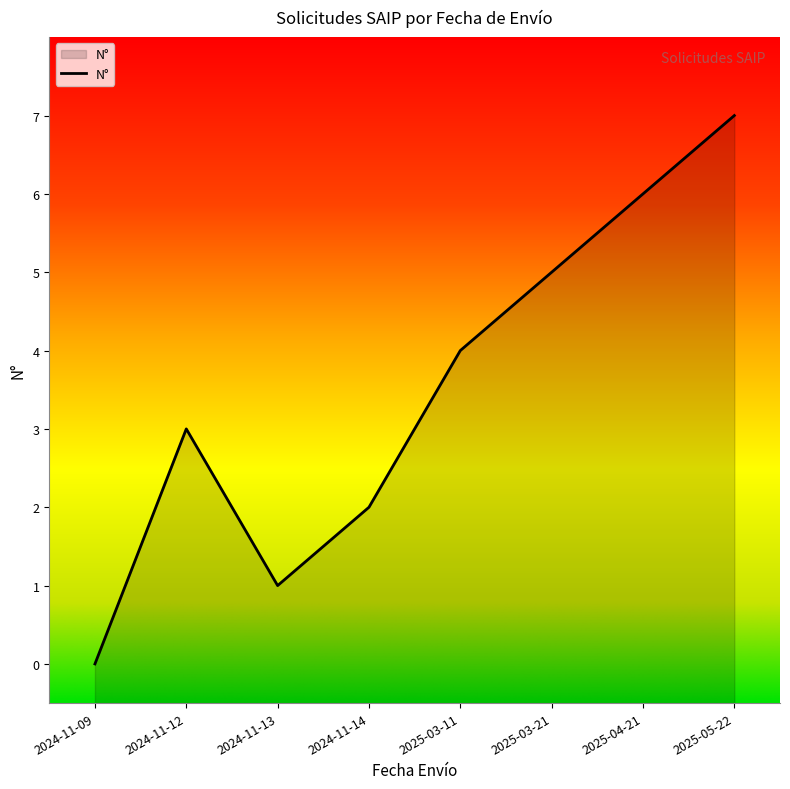

What is the change in value from 2024-11-12 to 2025-04-21?

+3